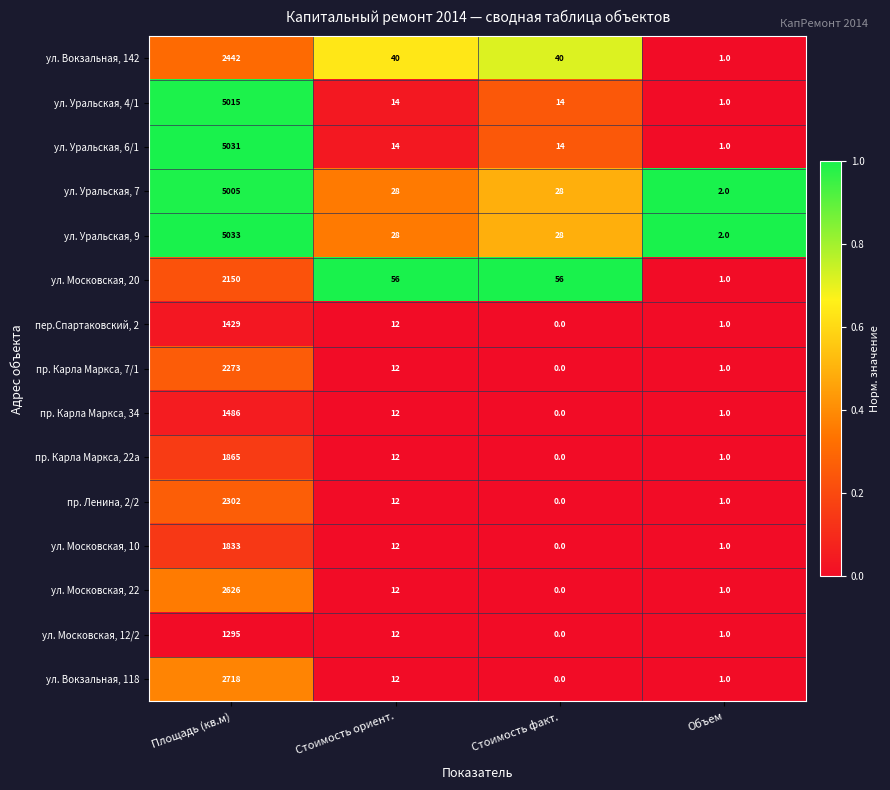

Is it true that пр. Карла Маркса, 34 equals 1 at Объем?

True